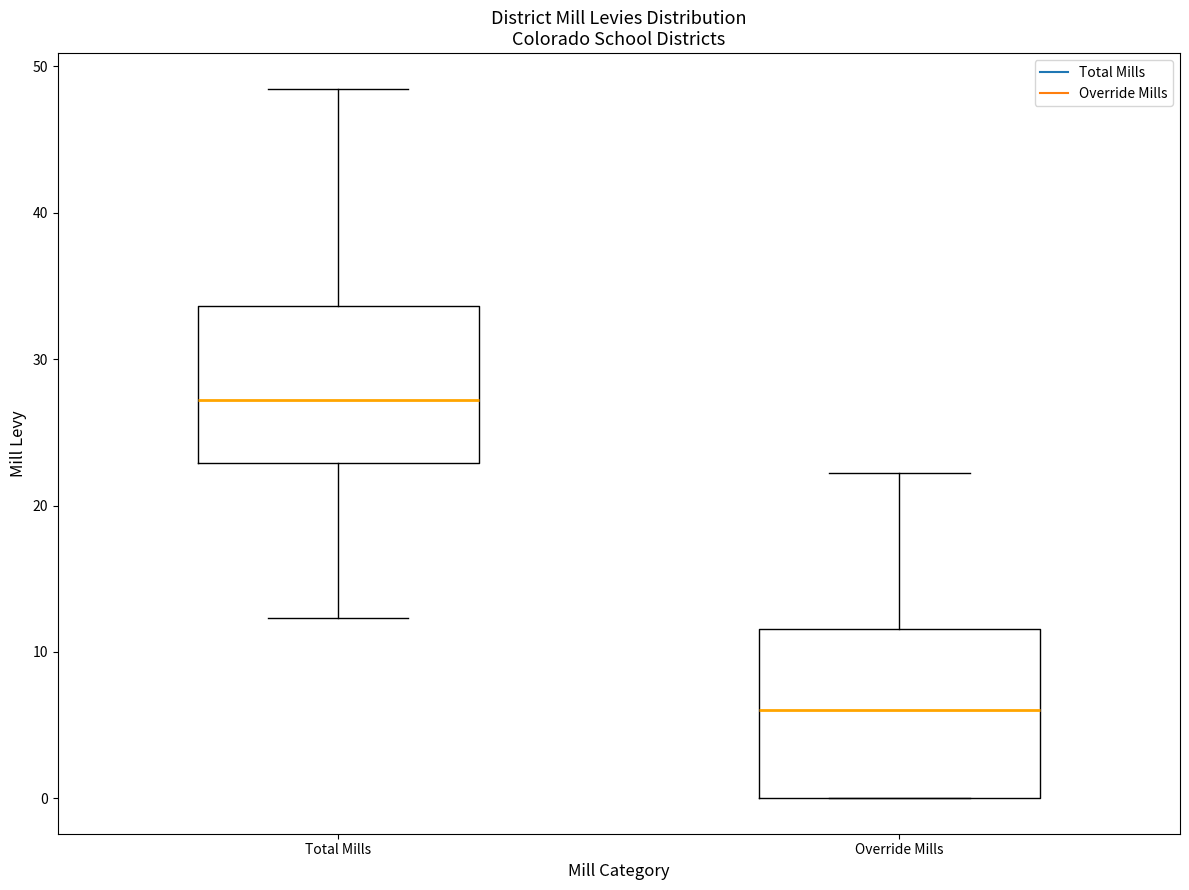

Where is the upper edge of the box for Total Mills on the y-axis? The values are not printed on the chart, so give them approximately, as read against the axis.

34